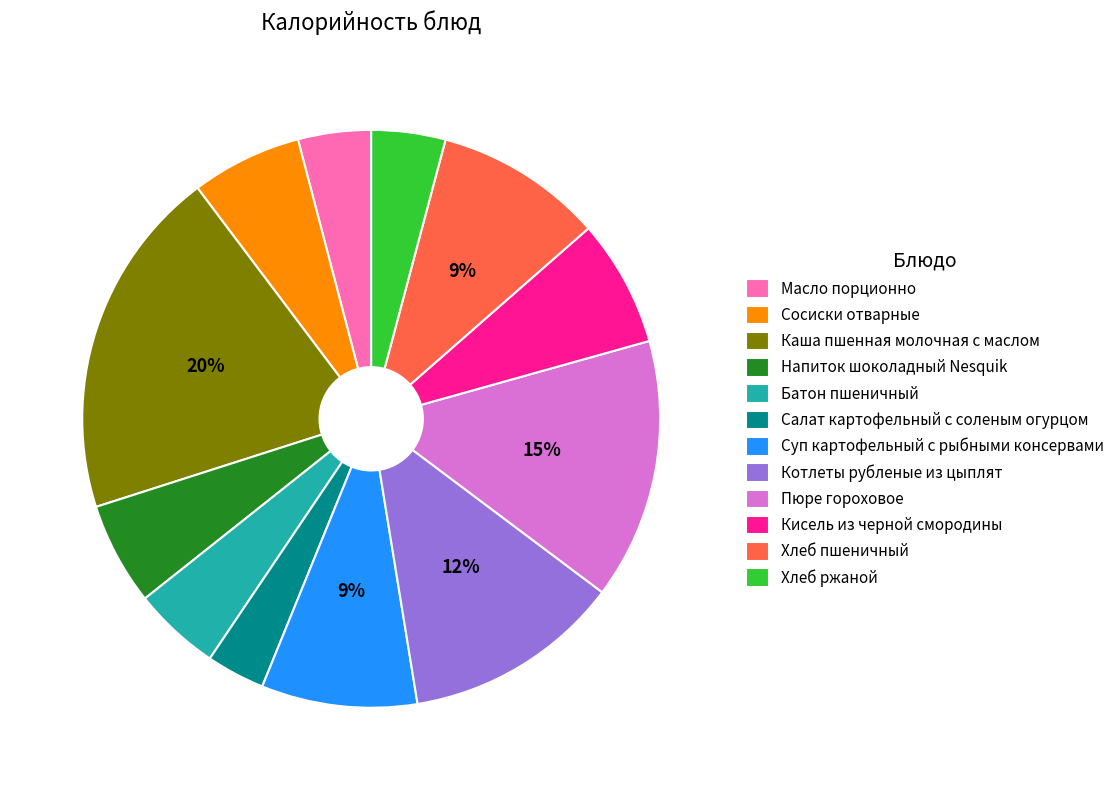

Is there a majority slice in this chart?

No